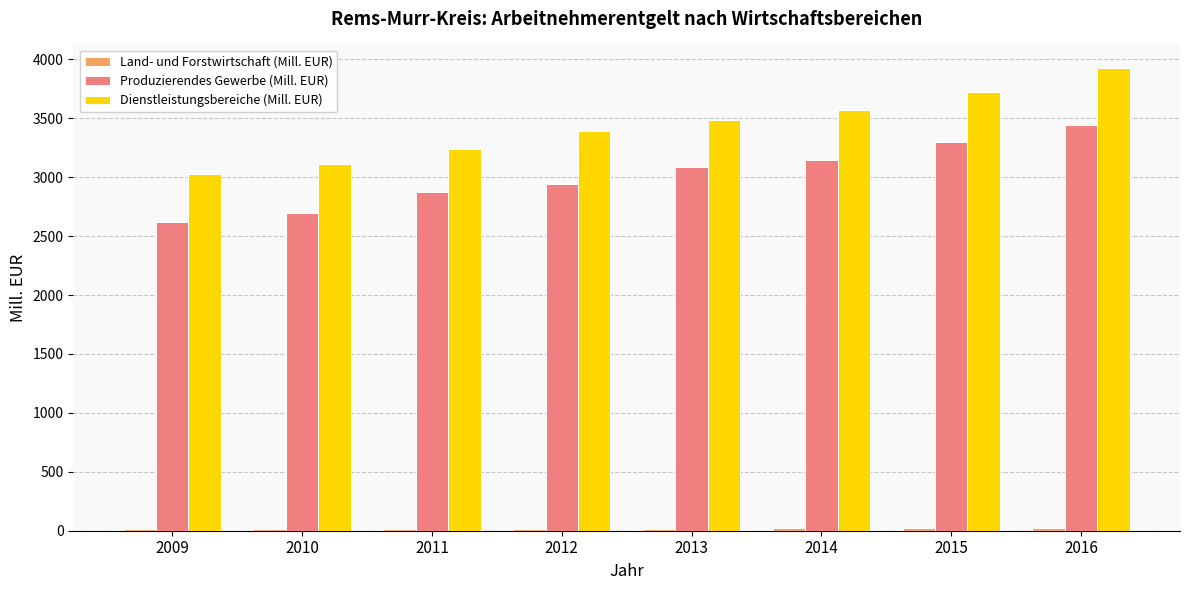

What is the maximum value shown in the chart?

3930.1